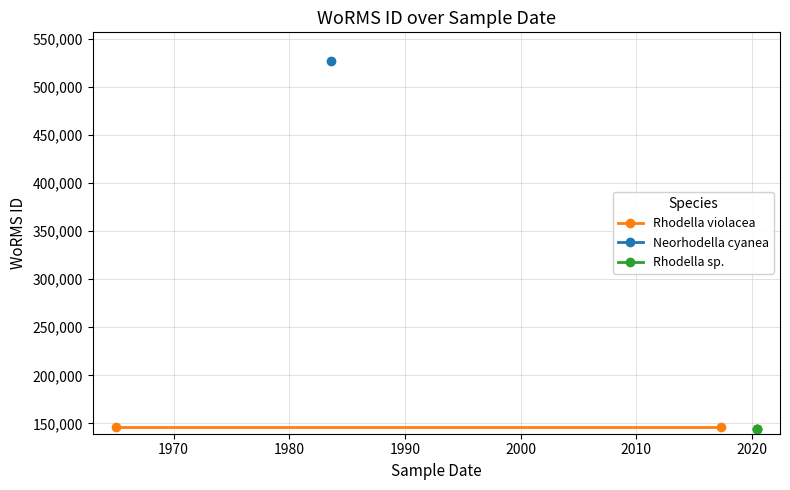

What is the ratio of the value at 1983-08-01 to the value at 1965-01-01?

3.6